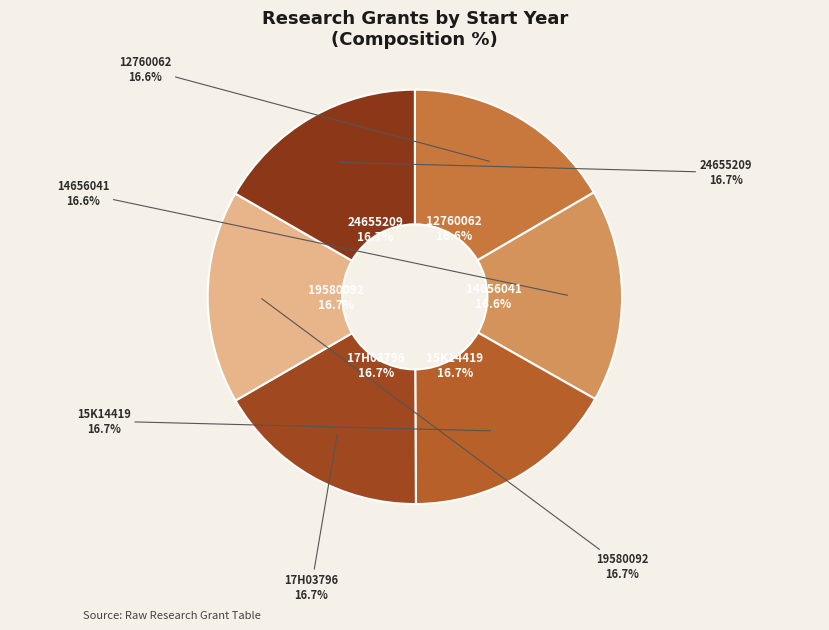

To the nearest percent, what is the average slice percentage?

17%